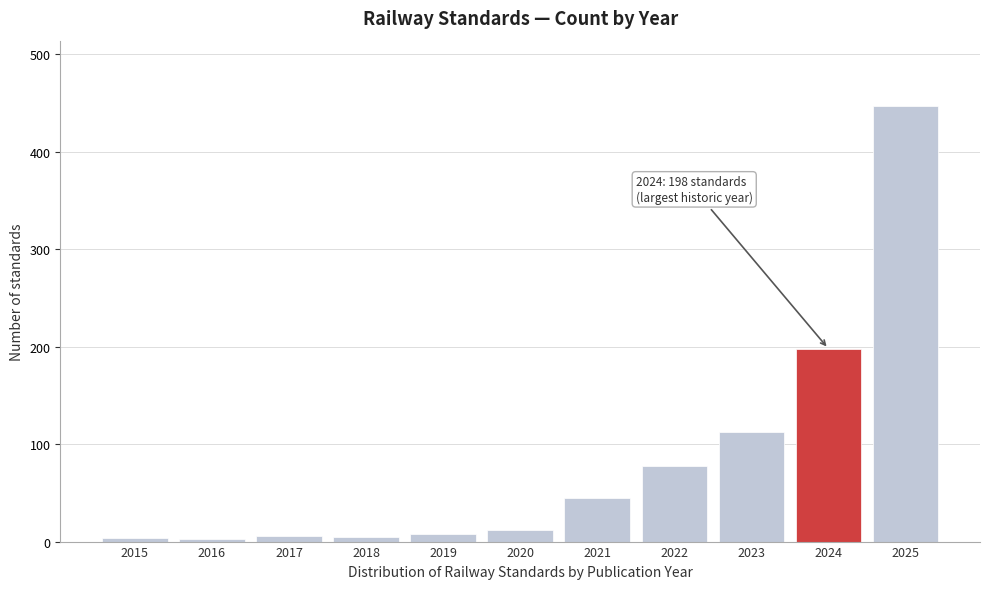

Where is the data nearest to the value 225?

2024